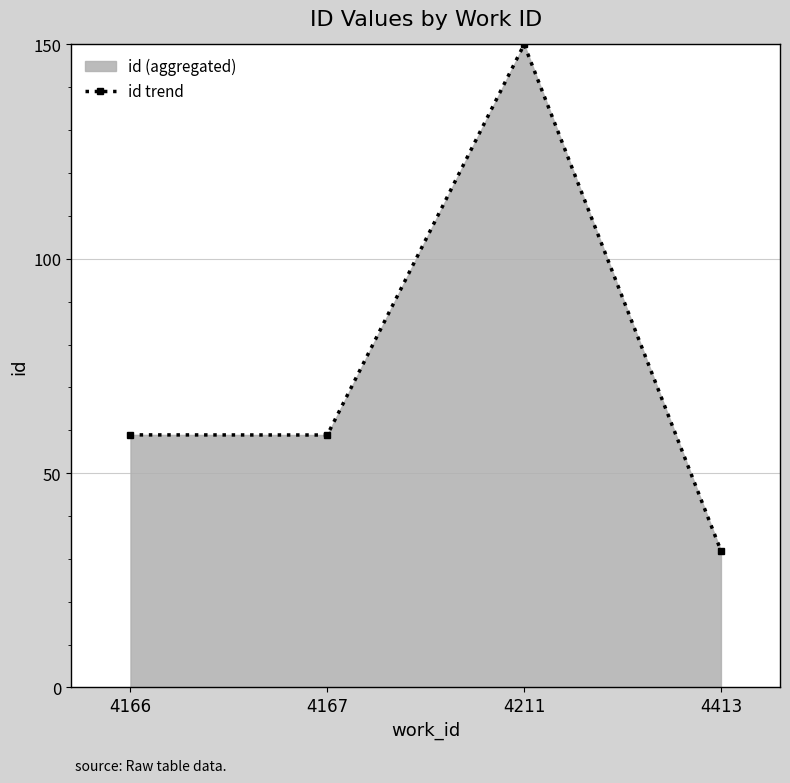

Reading left to right, what are all the values shown in this chart?

58.9	58.9	150.0	31.9